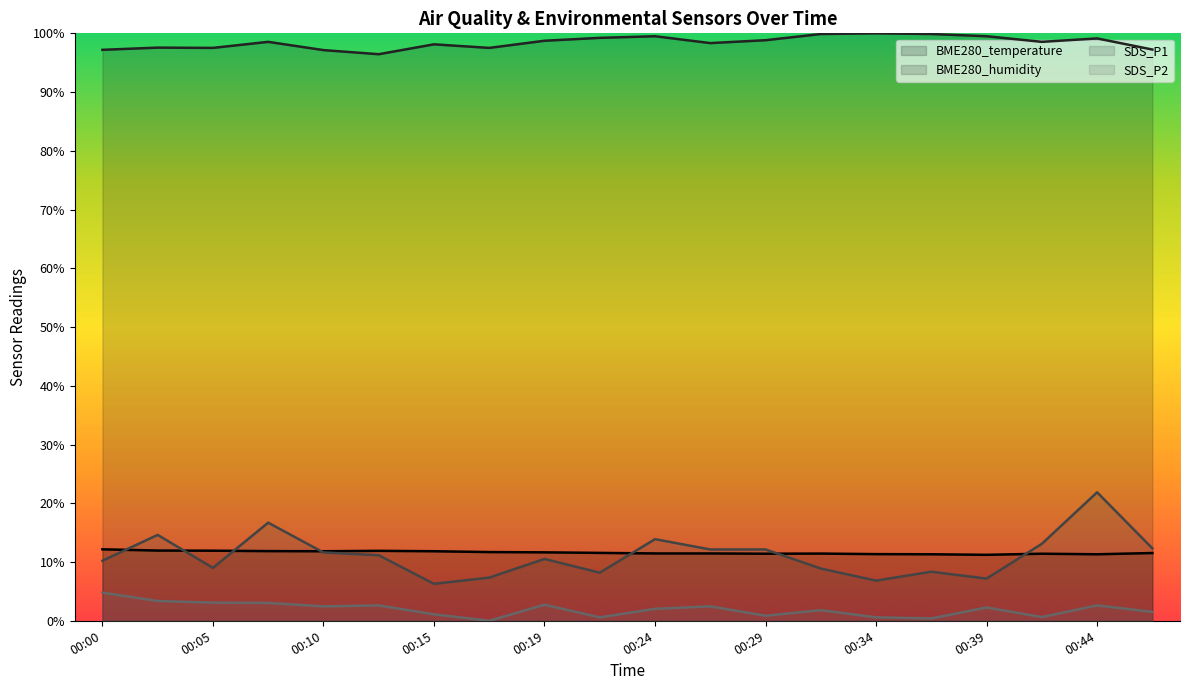

What is the value of the BME280_humidity point at the 14th from the left?

99.9